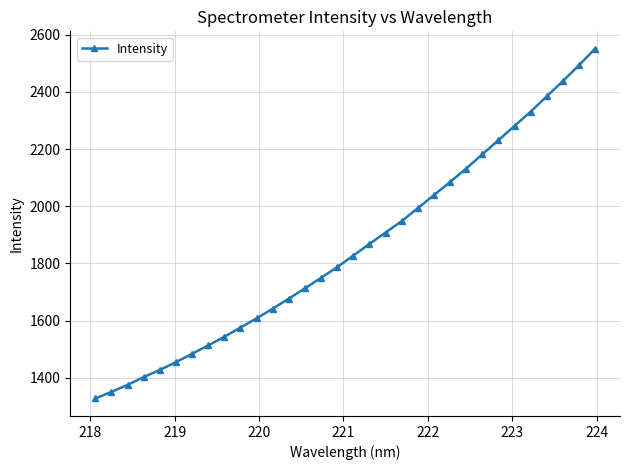

How many values are below 1827?

16